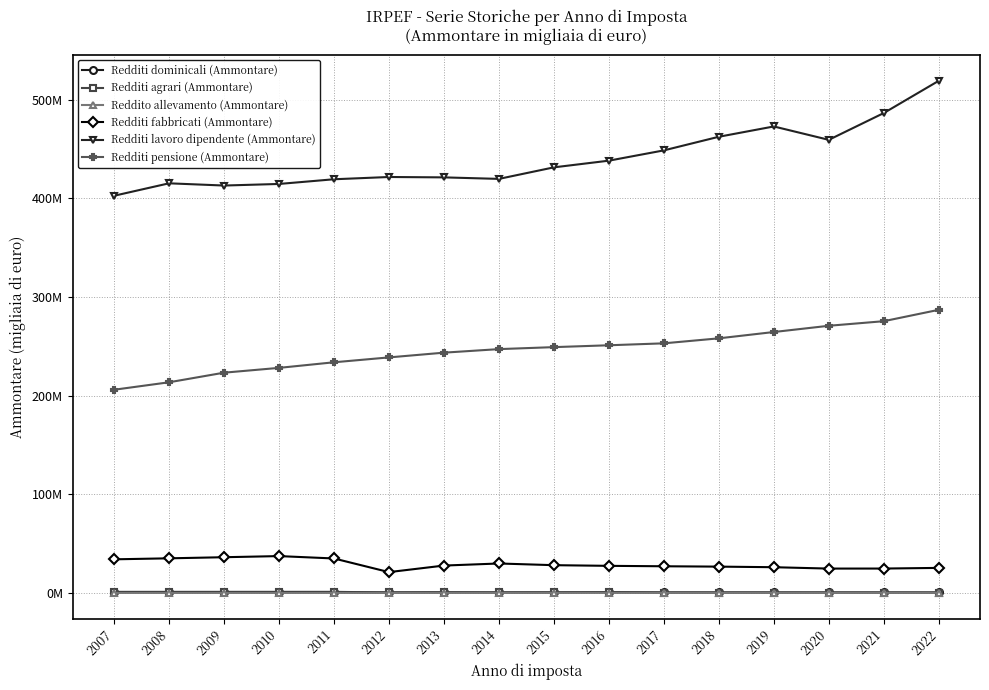

What is the smallest value displayed?

103256.5